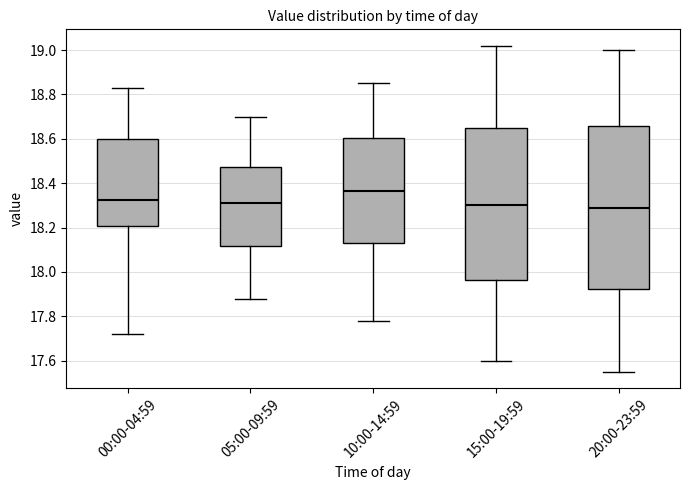

Reading left to right, transcribe this box plot: for each box, give where its median line is, the range the box spans, and where its two whiskers end, as read against the y-axis. The values are not printed on the chart, so give them approximately, as read against the axis.

00:00-04:59: median 18.32, box 18.20 to 18.60, whiskers 17.72 to 18.84
05:00-09:59: median 18.32, box 18.12 to 18.48, whiskers 17.88 to 18.70
10:00-14:59: median 18.36, box 18.14 to 18.60, whiskers 17.78 to 18.86
15:00-19:59: median 18.30, box 17.96 to 18.66, whiskers 17.60 to 19.02
20:00-23:59: median 18.30, box 17.92 to 18.66, whiskers 17.56 to 19.00